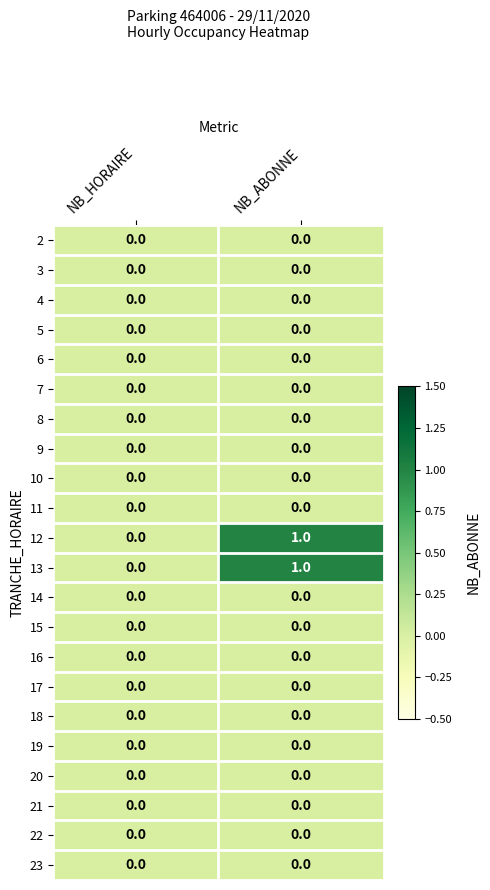

The value of 8 at NB_ABONNE is 0. True or false?

True